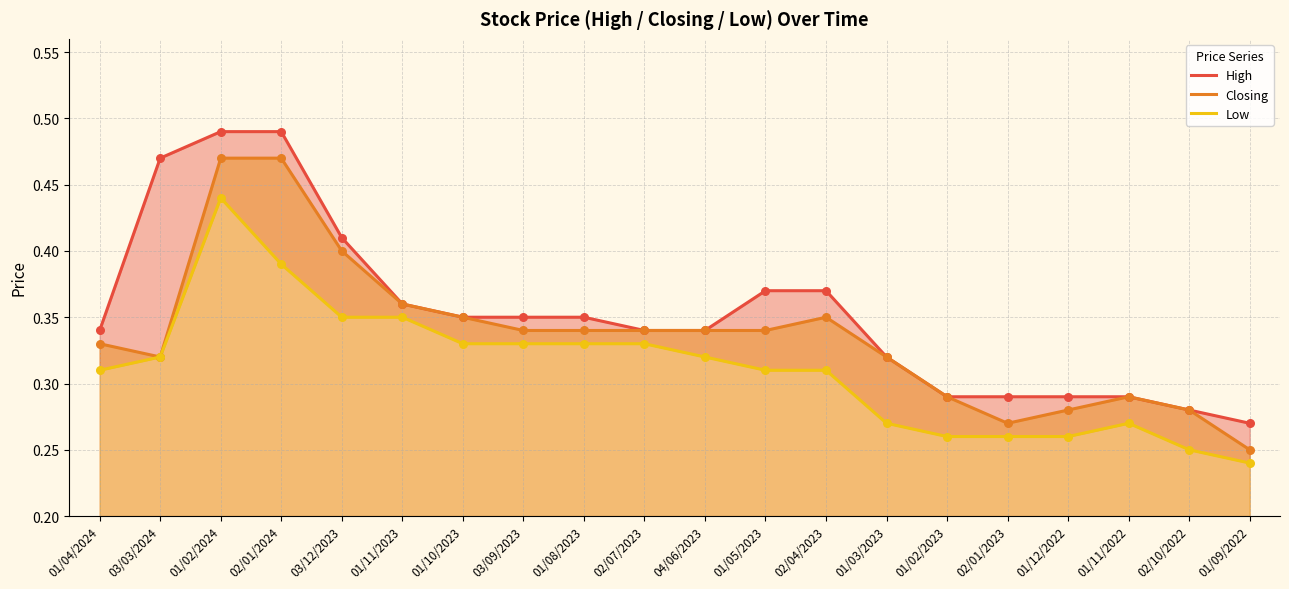

What is the total value across all series at 03/12/2023?

1.2